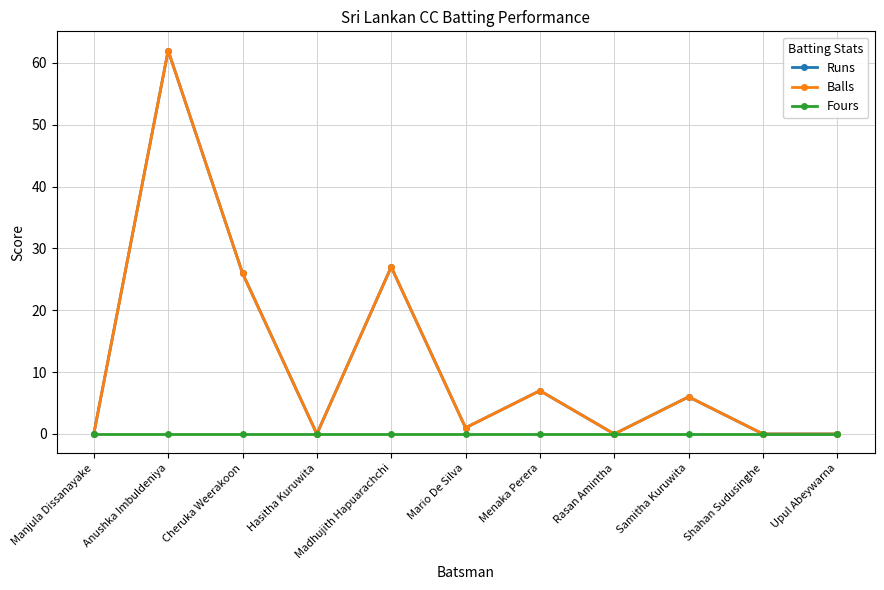

Reading right to left, extract all data points from this chart.

Runs: Upul Abeywarna=0	Shahan Sudusinghe=0	Samitha Kuruwita=6	Rasan Amintha=0	Menaka Perera=7	Mario De Silva=1	Madhujith Hapuarachchi=27	Hasitha Kuruwita=0	Cheruka Weerakoon=26	Anushka Imbuldeniya=62	Manjula Dissanayake=0
Balls: Upul Abeywarna=0	Shahan Sudusinghe=0	Samitha Kuruwita=6	Rasan Amintha=0	Menaka Perera=7	Mario De Silva=1	Madhujith Hapuarachchi=27	Hasitha Kuruwita=0	Cheruka Weerakoon=26	Anushka Imbuldeniya=62	Manjula Dissanayake=0
Fours: Upul Abeywarna=0	Shahan Sudusinghe=0	Samitha Kuruwita=0	Rasan Amintha=0	Menaka Perera=0	Mario De Silva=0	Madhujith Hapuarachchi=0	Hasitha Kuruwita=0	Cheruka Weerakoon=0	Anushka Imbuldeniya=0	Manjula Dissanayake=0